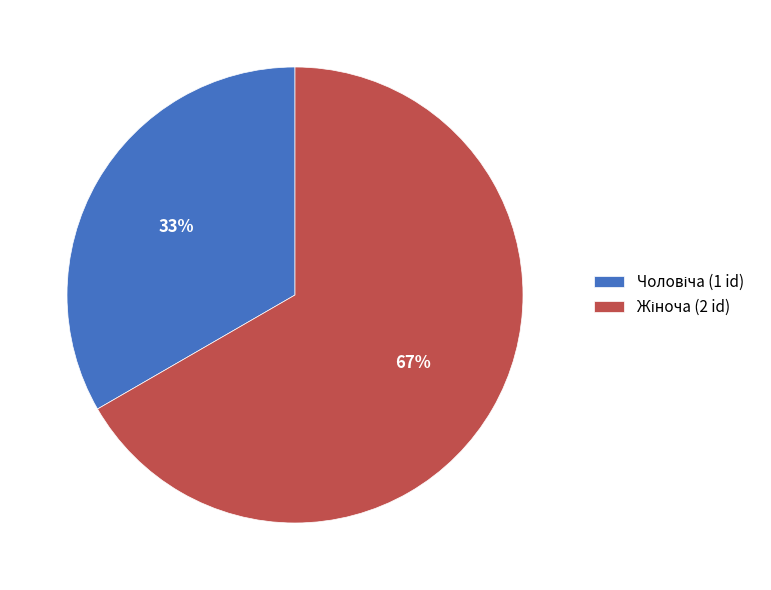

Is there any slice that represents more than half of the pie?

Yes